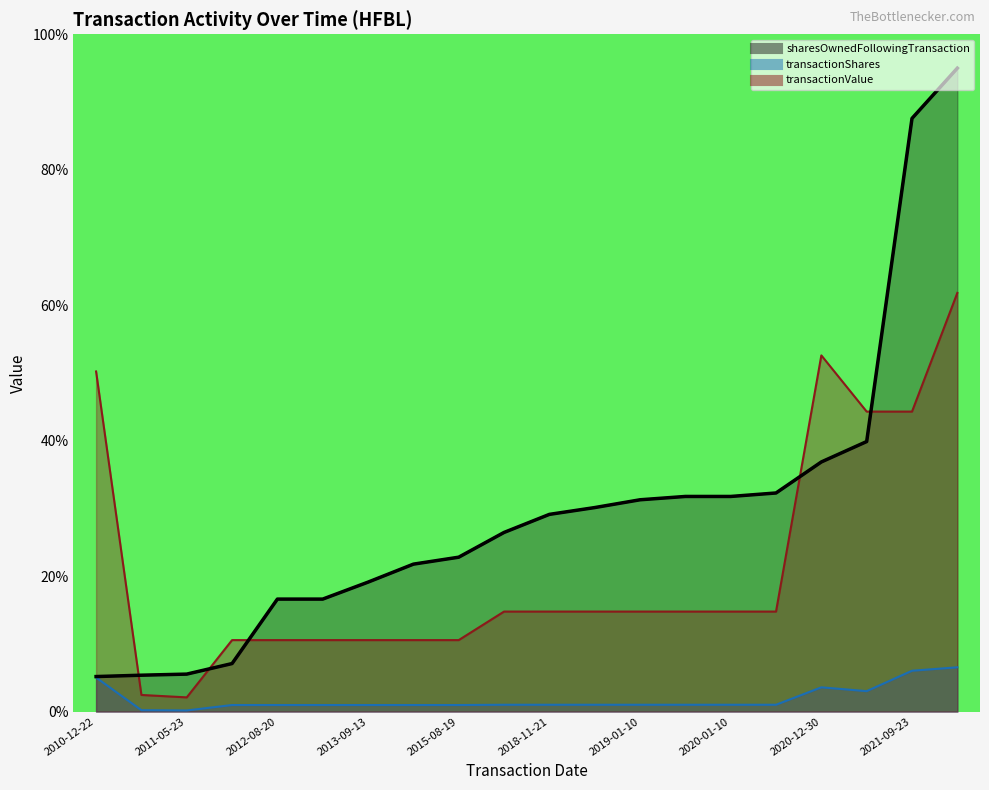

How many times do transactionValue and sharesOwnedFollowingTransaction cross each other?

5